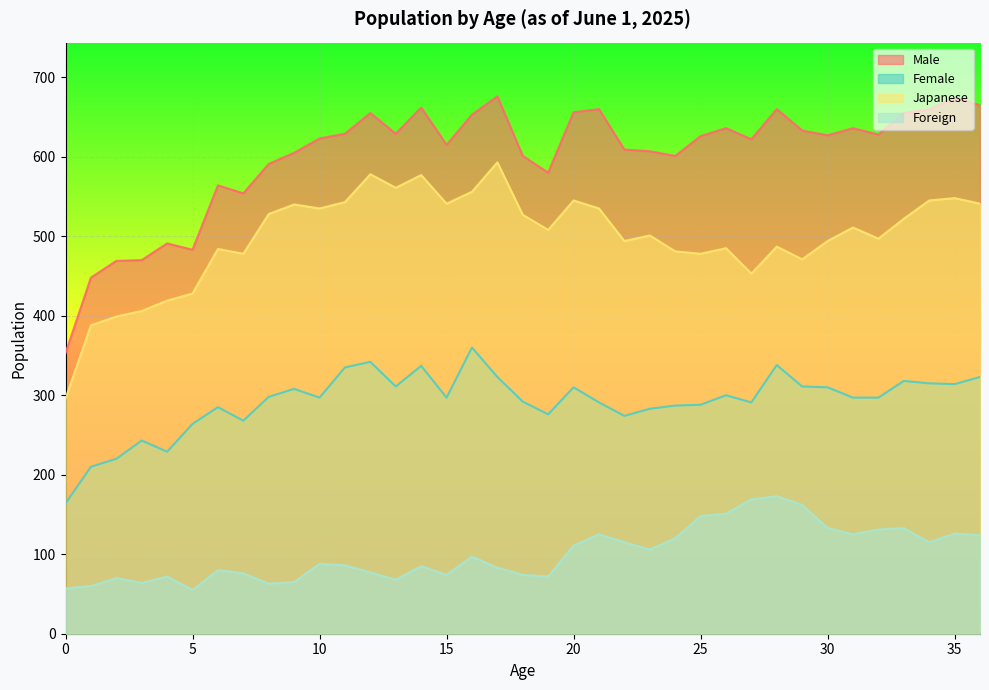

What is the difference between the second highest and minimum values in the Foreign series?

114